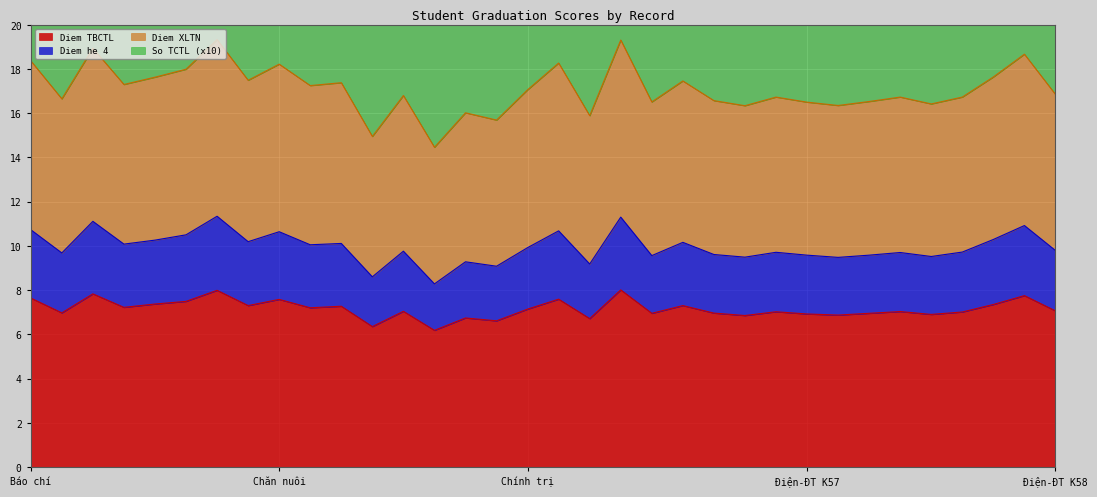

How many interior local peaks does the Diem TBCTL series have?

12